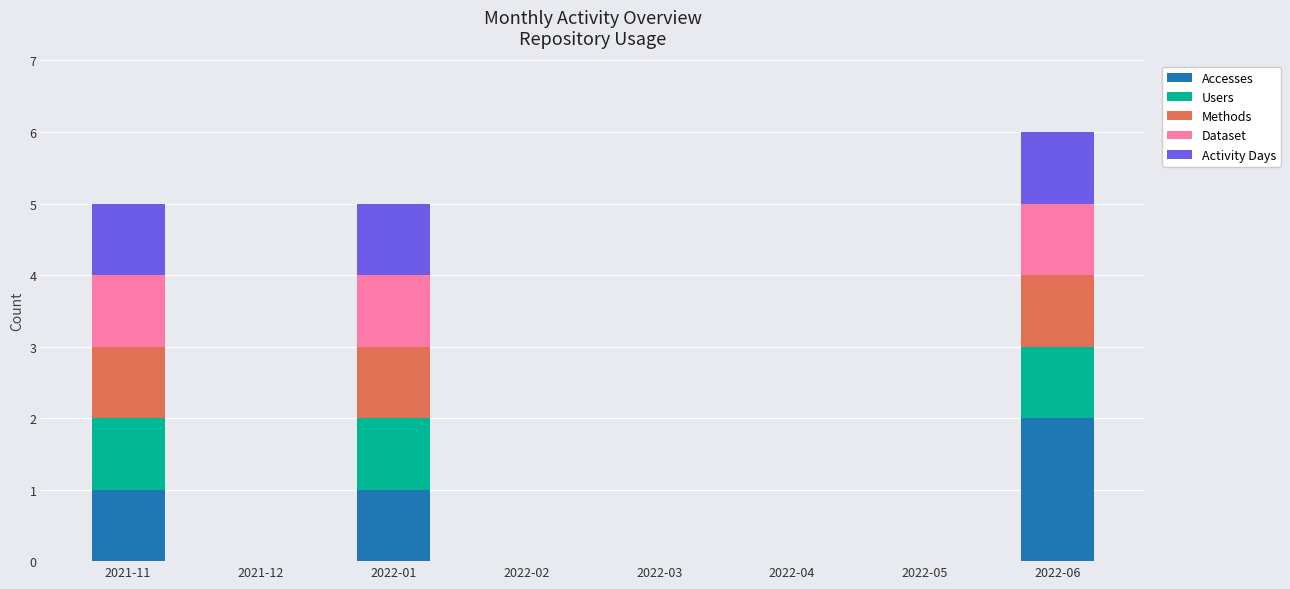

True or false: Accesses has a value of -1 at 2022-02.

False